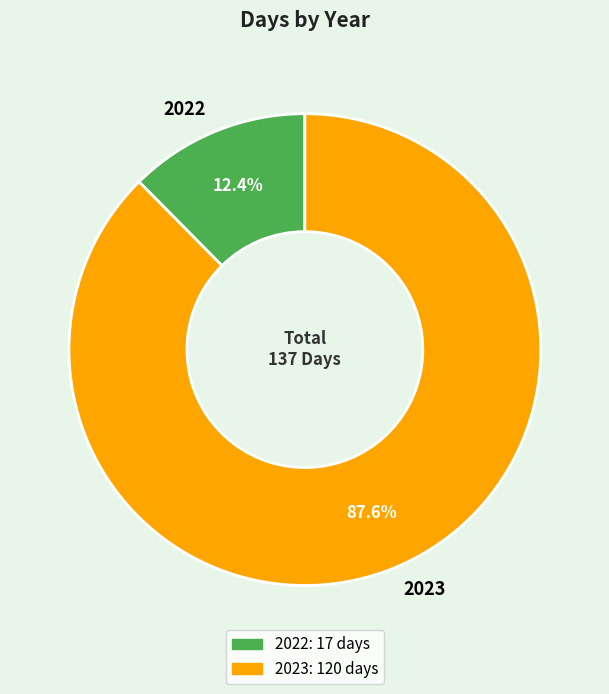

How much of the chart is everything except 2022?

87.6%